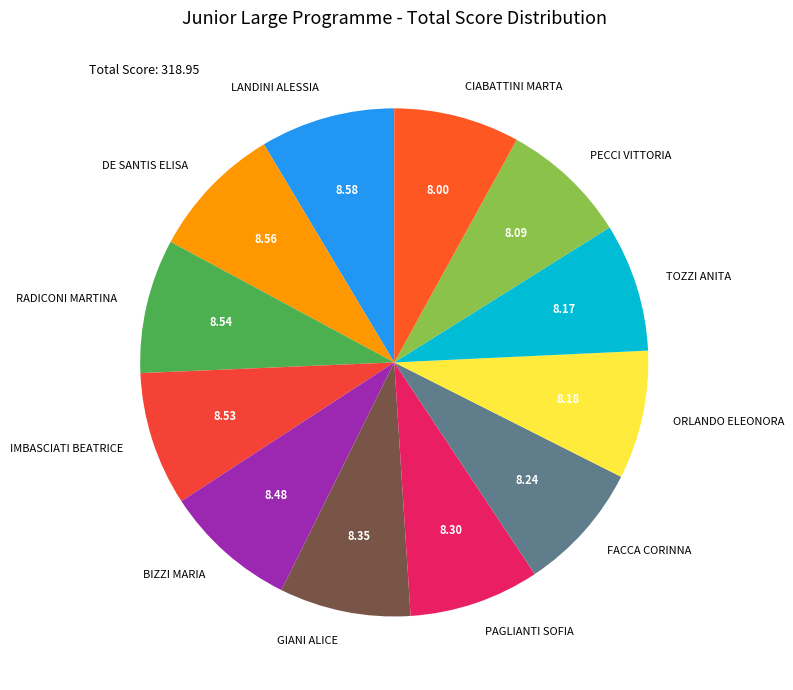

Is the sum of FACCA CORINNA and RADICONI MARTINA greater than half?

No